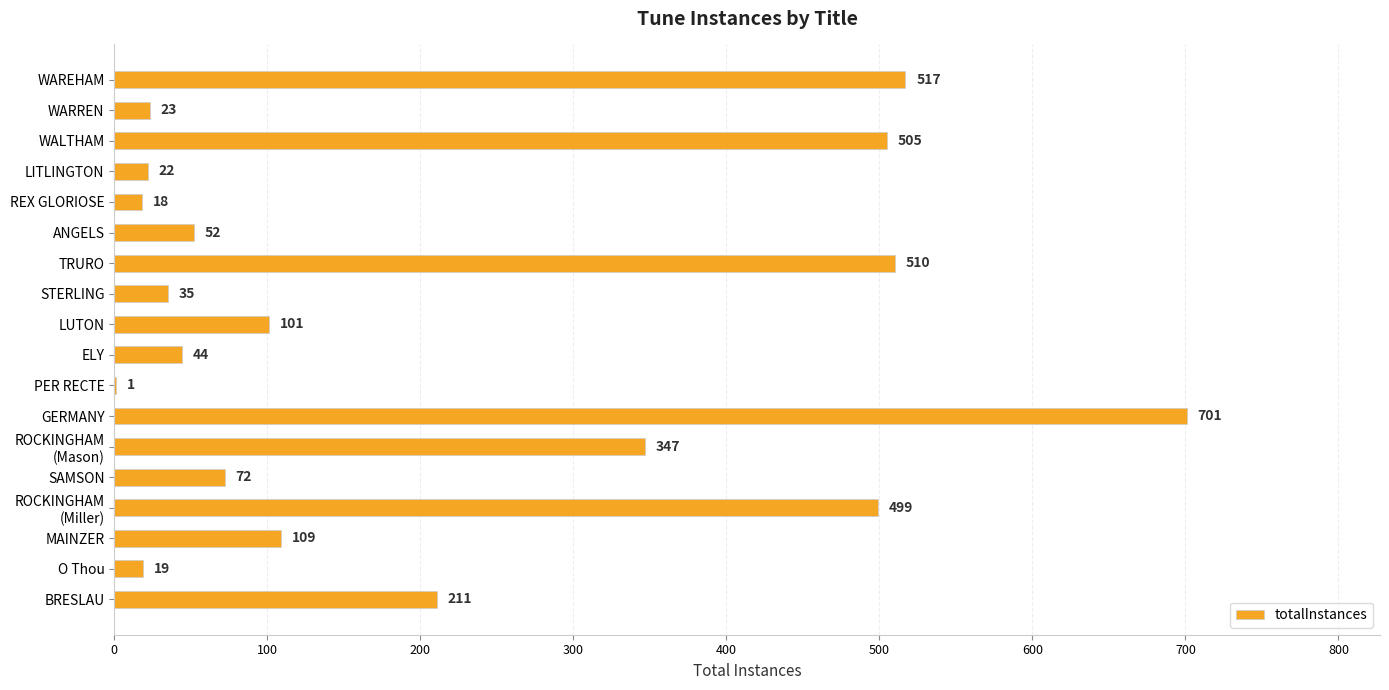

Are the bars grouped side by side (vs. stacked)?

No